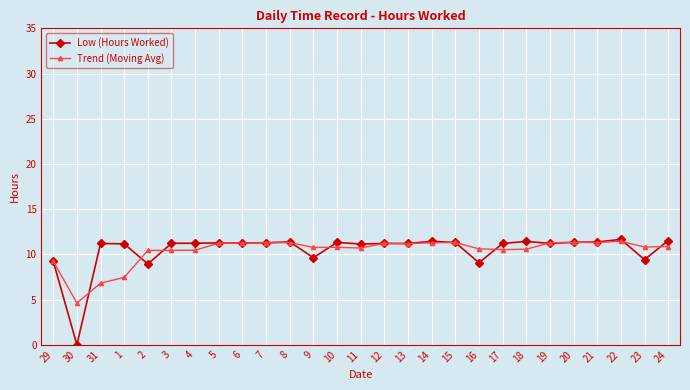

At how many categories does at least one series exceed 8?

26